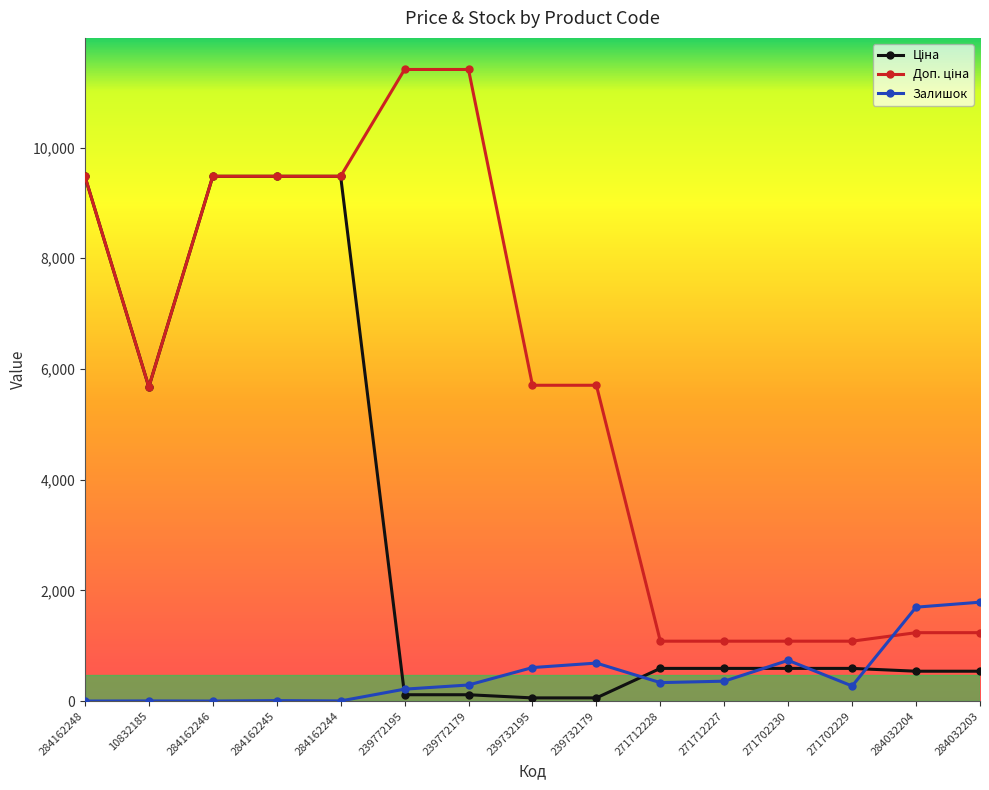

At how many categories does at least one series exceed 7702?

6